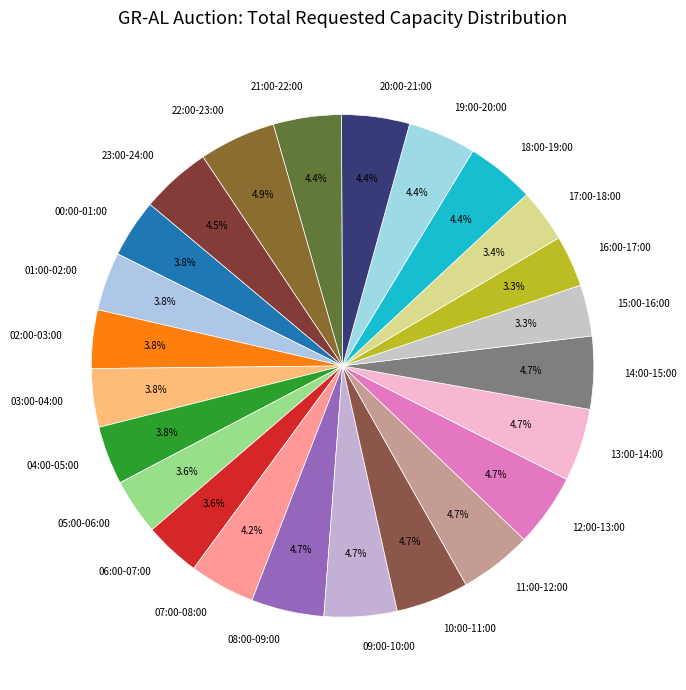

How many segments does this pie chart have?

24